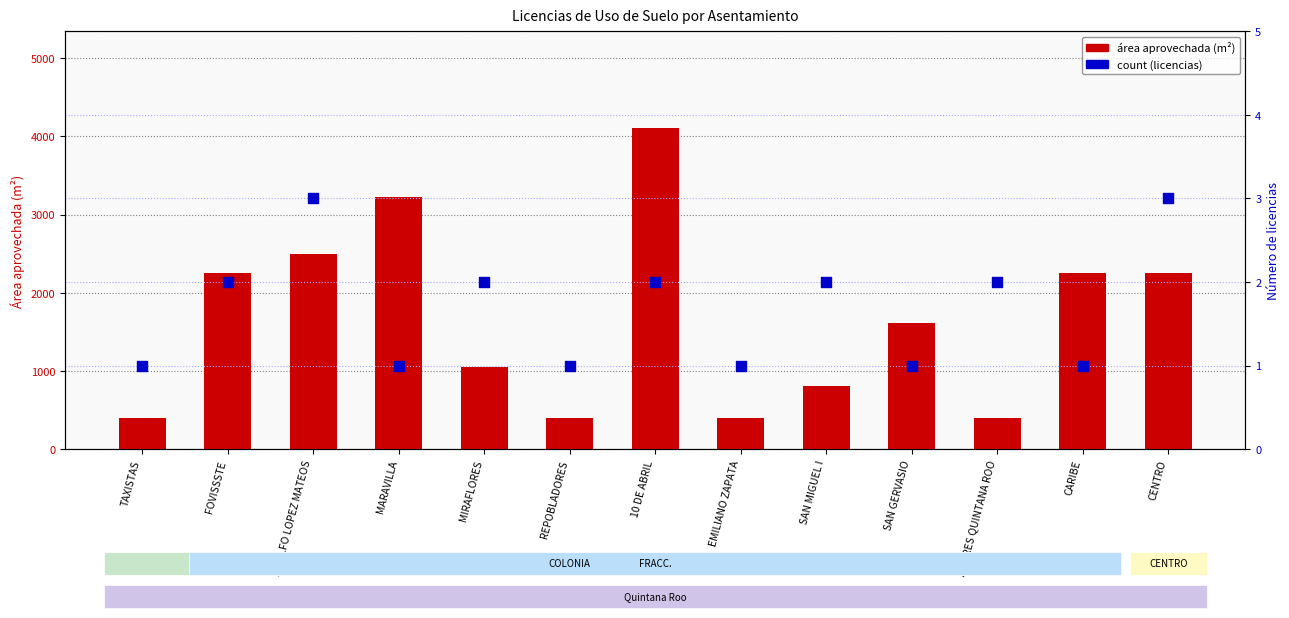

What is the total value across all series at ANDRES QUINTANA ROO?

405